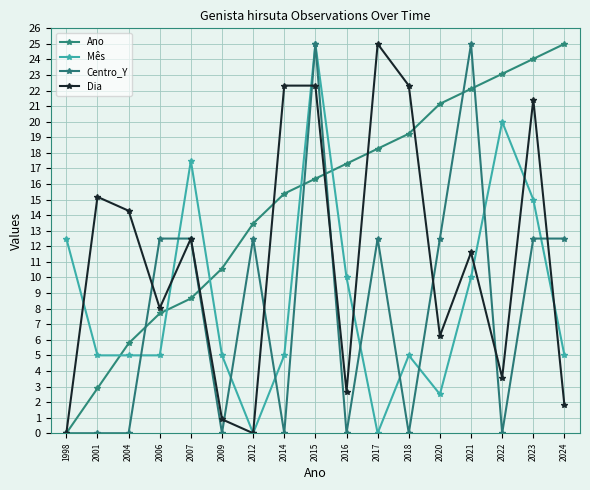

What is the difference between the highest and lowest values at 2022?

23.1